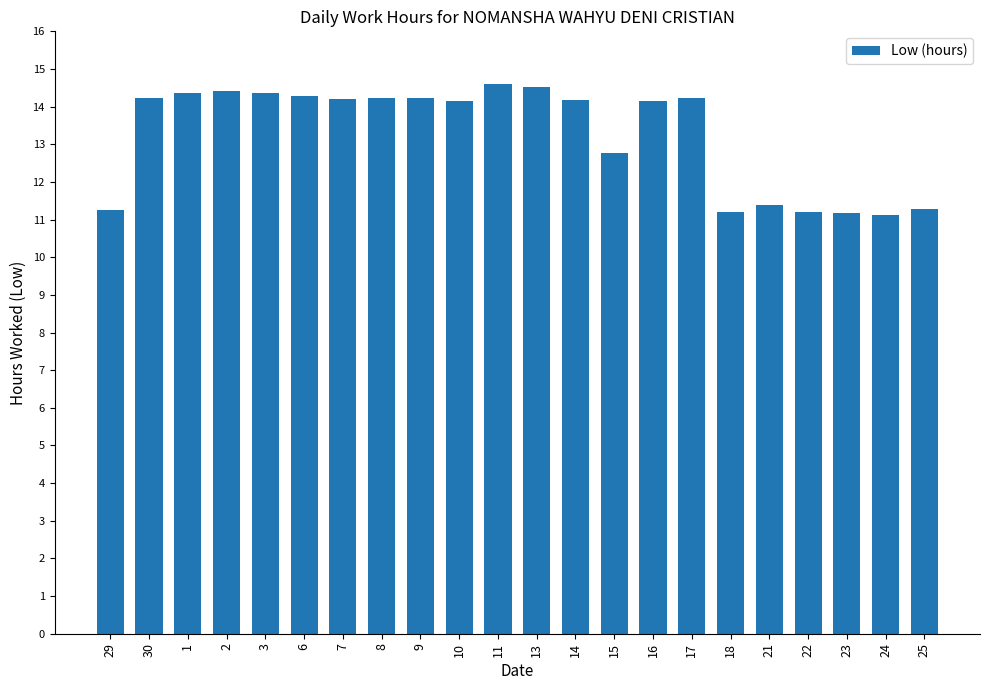

What is the label of the 15th bar from the left?

16